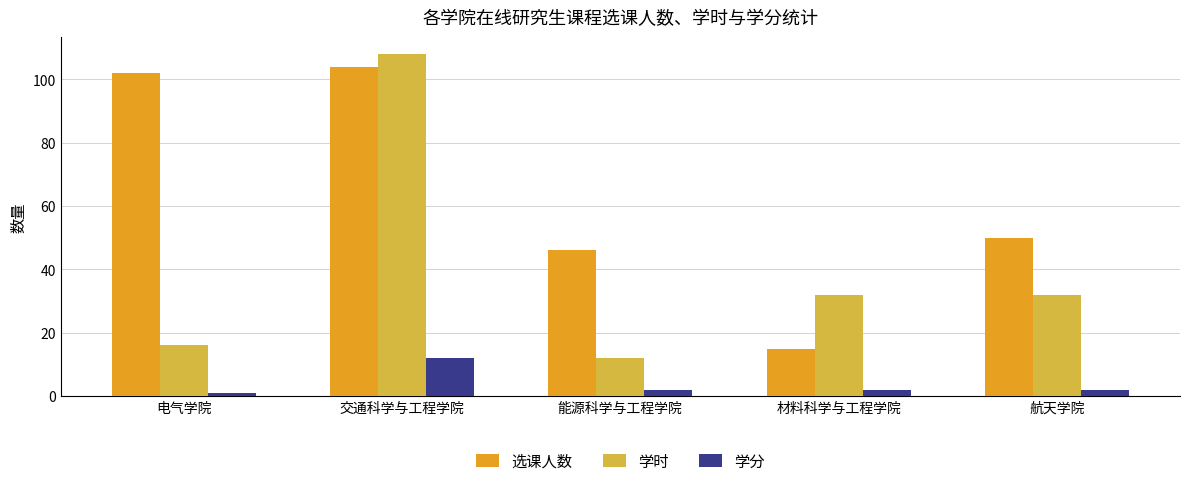

Reading right to left, what are all the values shown in this chart?

选课人数: 50	15	46	104	102
学时: 32	32	12	108	16
学分: 2	2	2	12	1